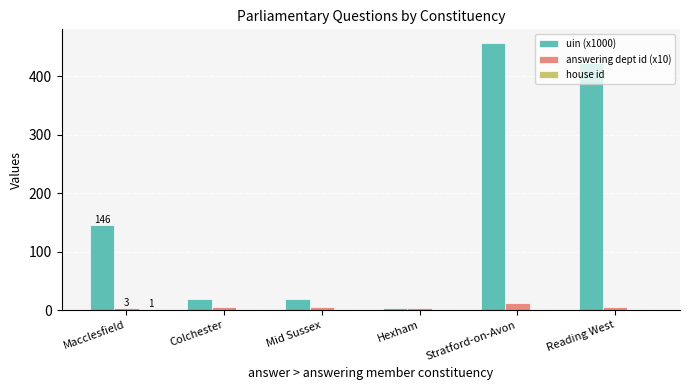

At which label is uin (x1000) closest to 230?

Macclesfield